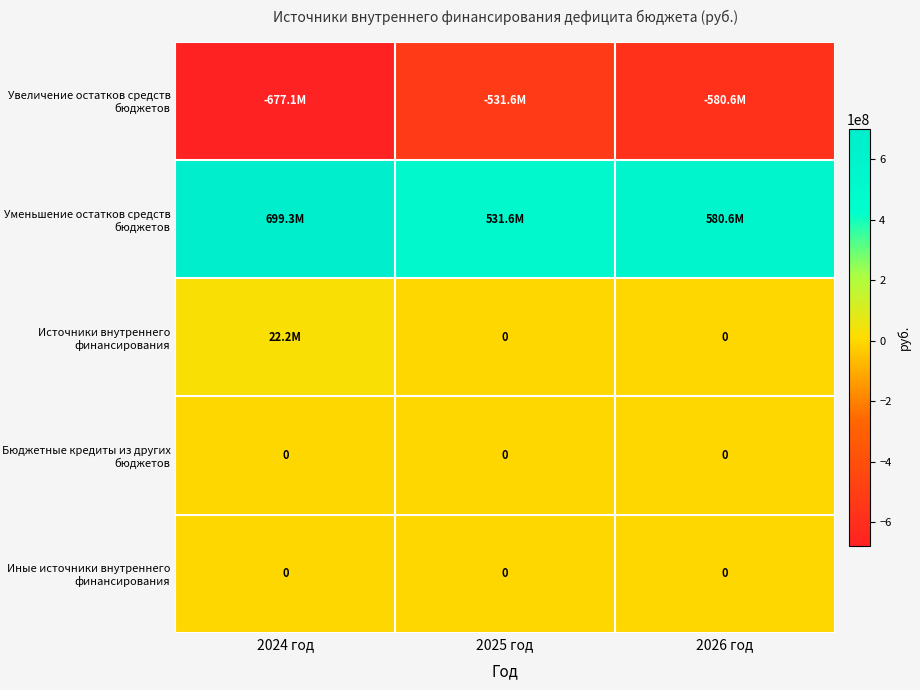

True or false: Бюджетные кредиты из других бюджетов has a value of 0.0 at 2026 год.

True